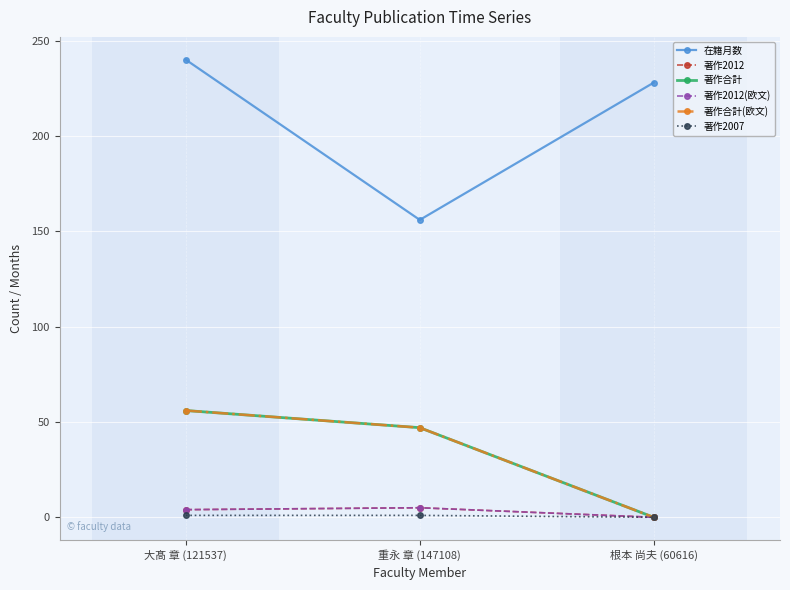

Does the chart have visible grid lines?

Yes